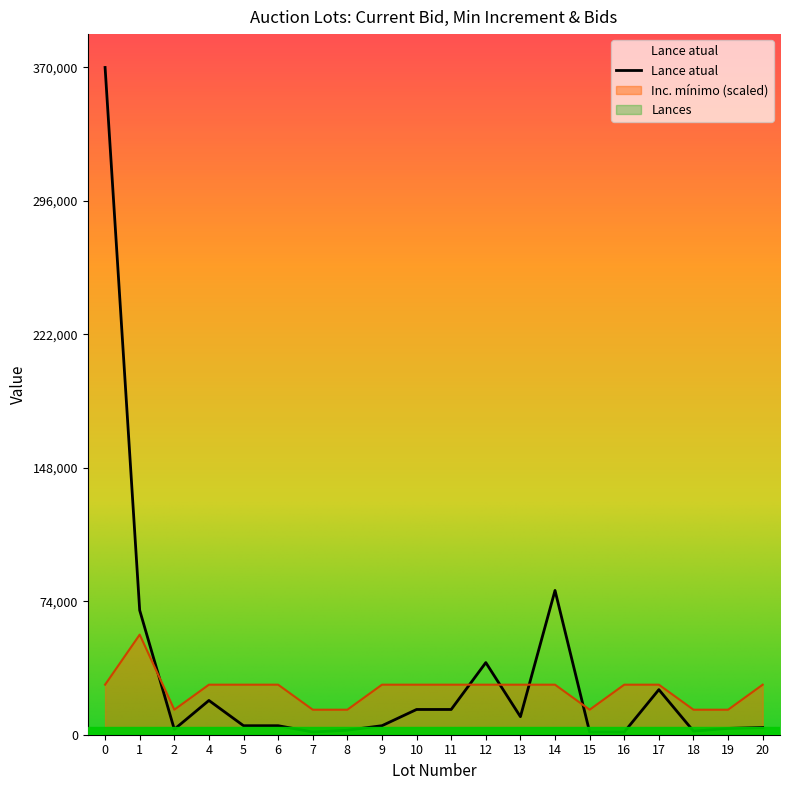

What is the sum of all Inc. mínimo values?

499500